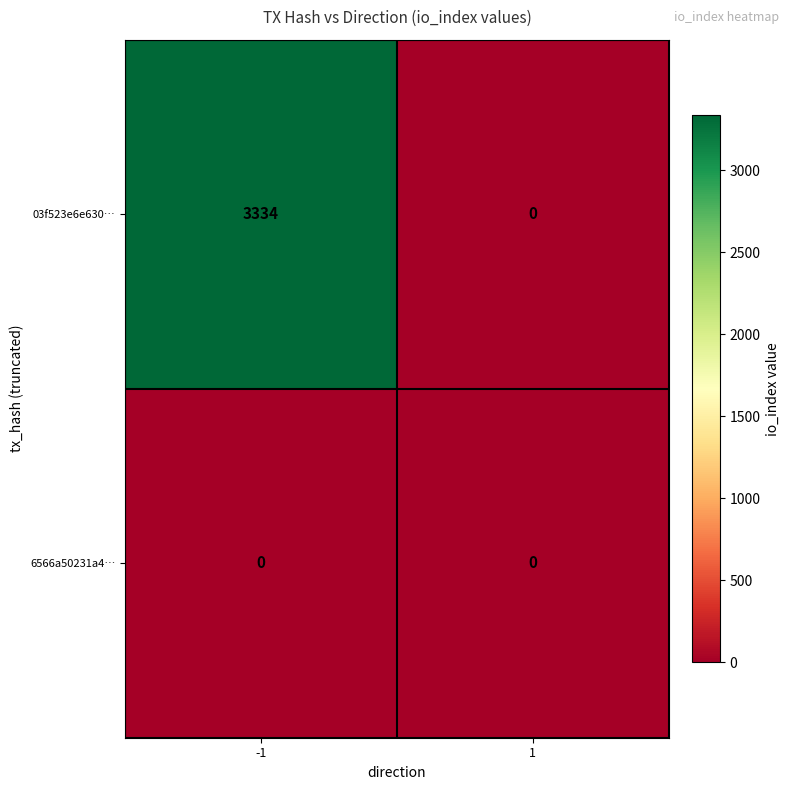

Rank the series by their maximum value, from lowest to highest.

6566a50231a4…, 03f523e6e630…